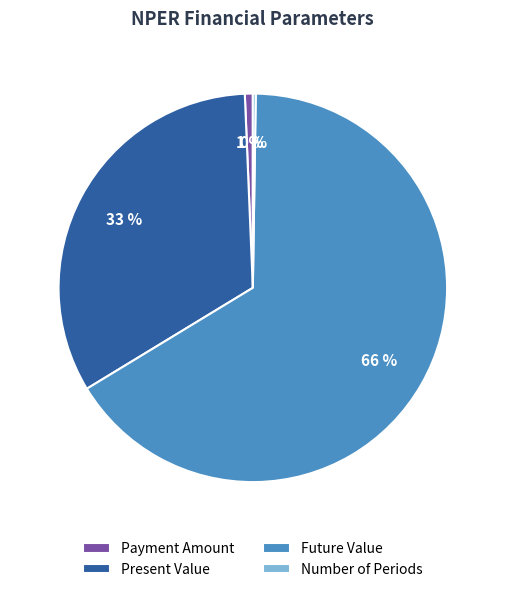

What is the ratio of the value at Present Value to the value at Future Value?

0.5